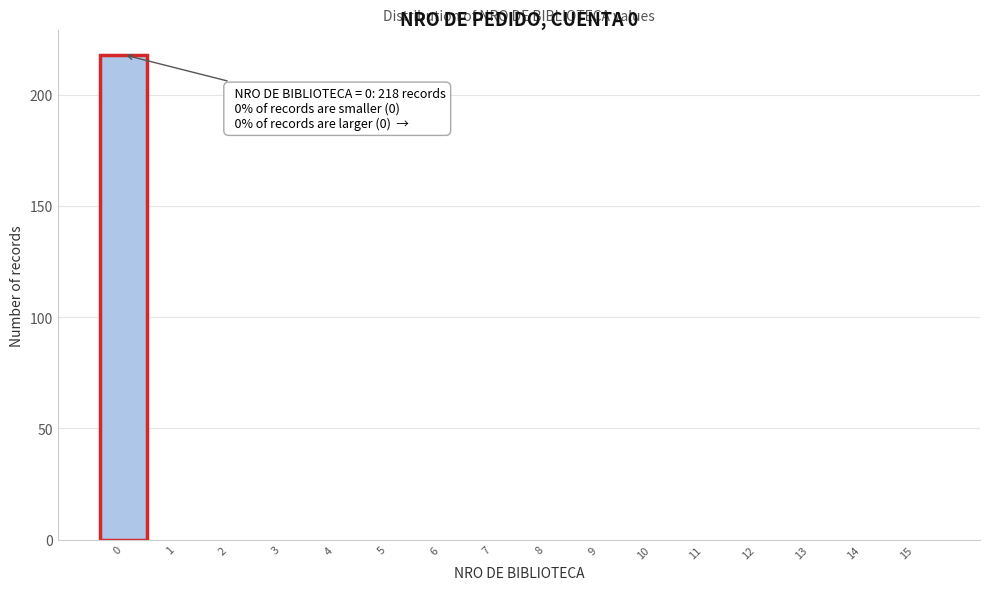

Over which range of the x-axis is the bar tallest?

-0.5 to 0.5